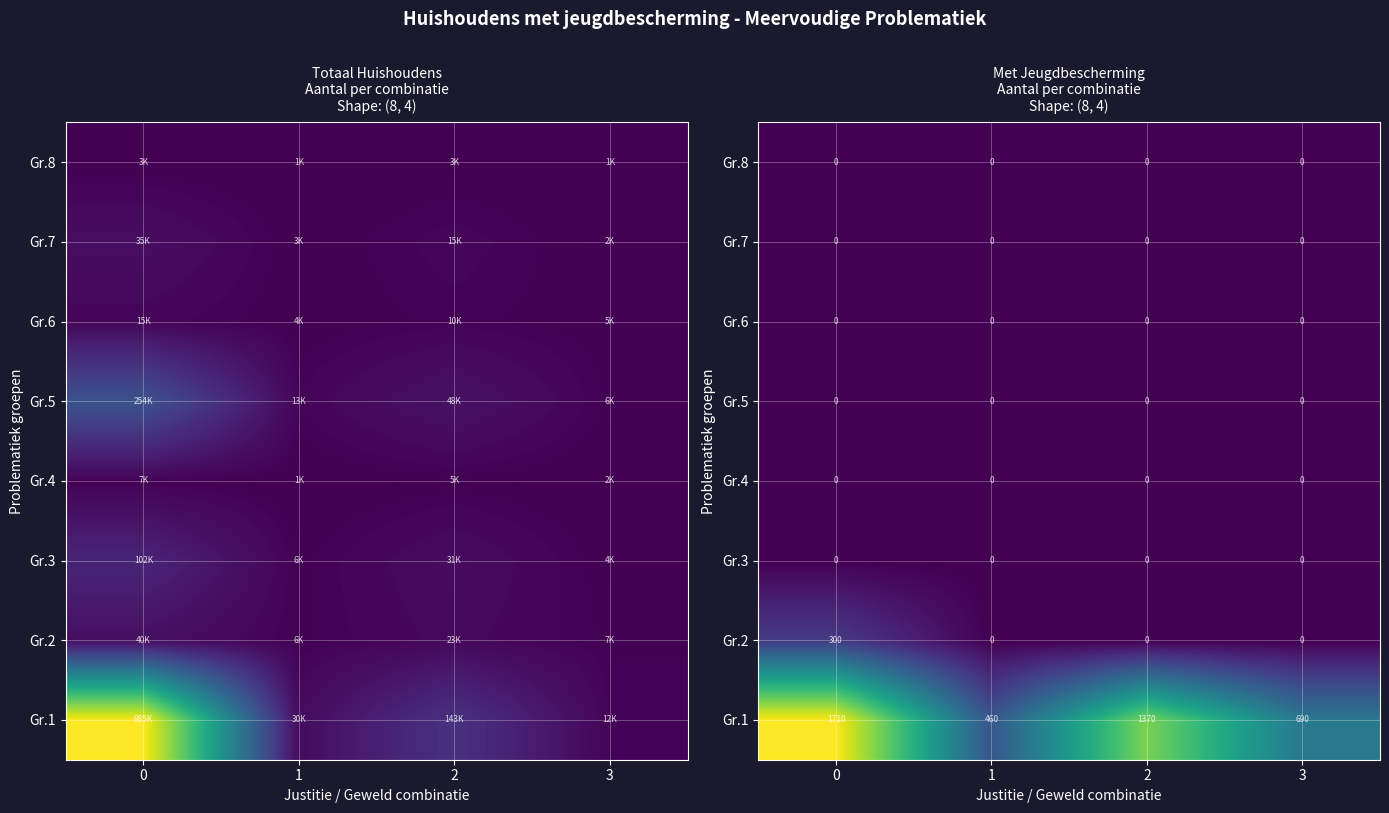

Which category has the lowest value in the Gr.1 series?

1